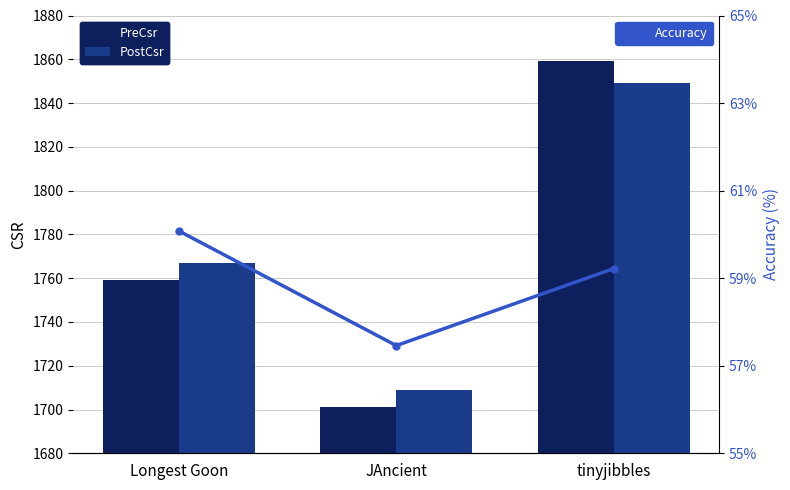

List the series in order of their peak value, lowest first.

Accuracy, PostCsr, PreCsr